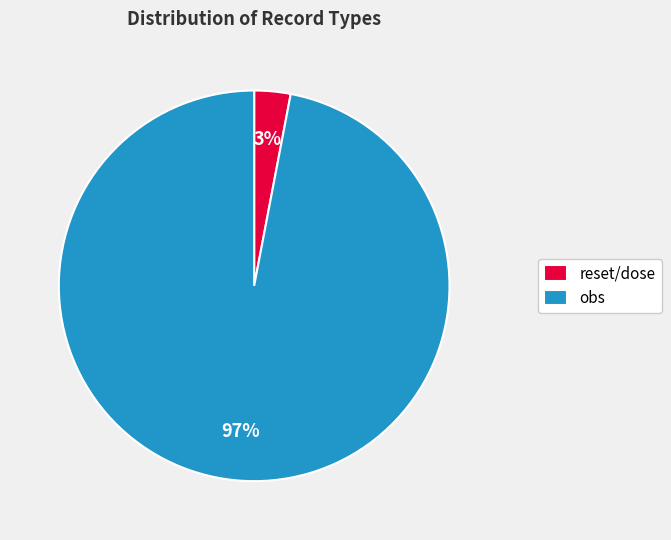

What is the largest slice in the pie chart?

obs